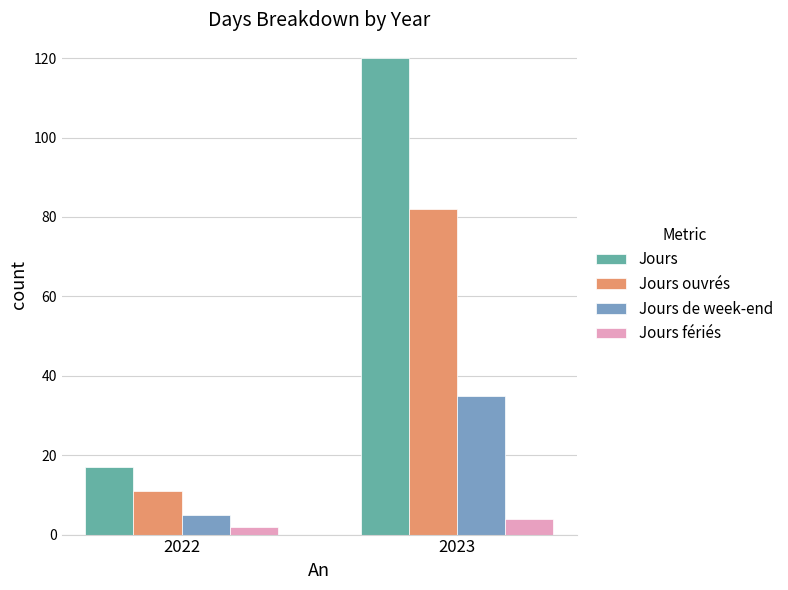

How many bars are there in each group?

4